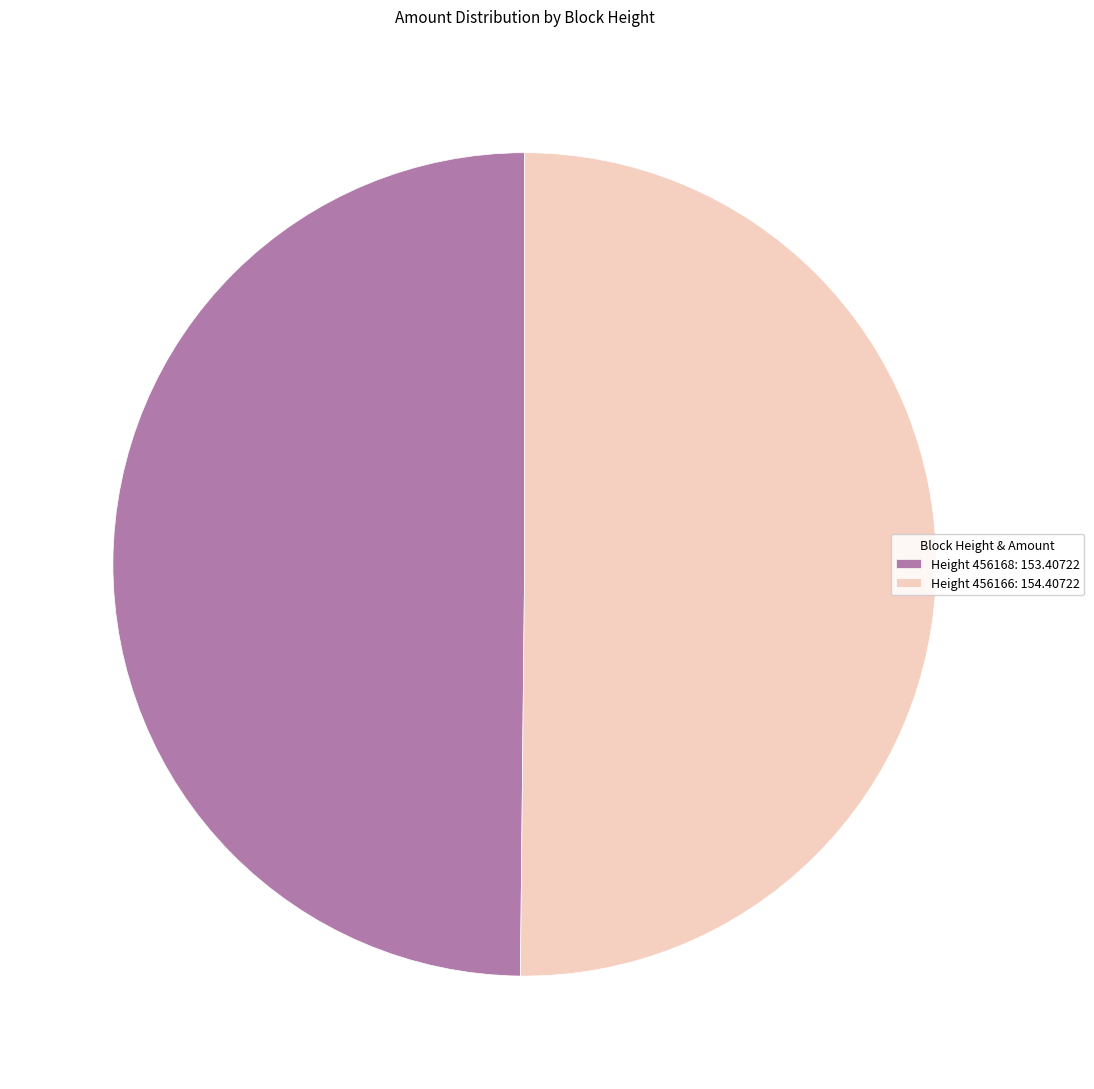

Count the number of slices in the pie.

2